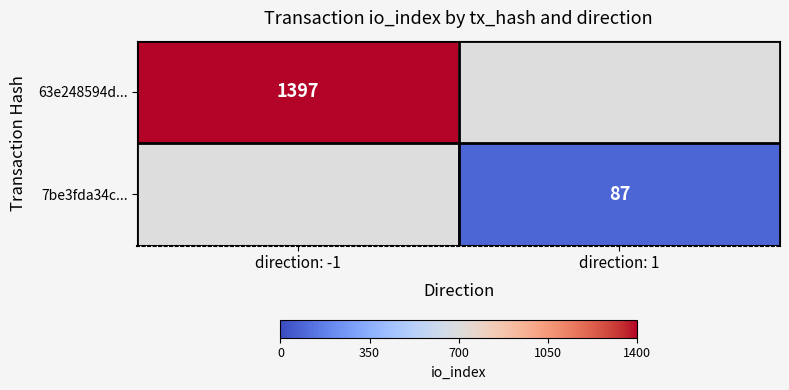

The 7be3fda34c... series shows 87 at direction: 1. True or false?

True